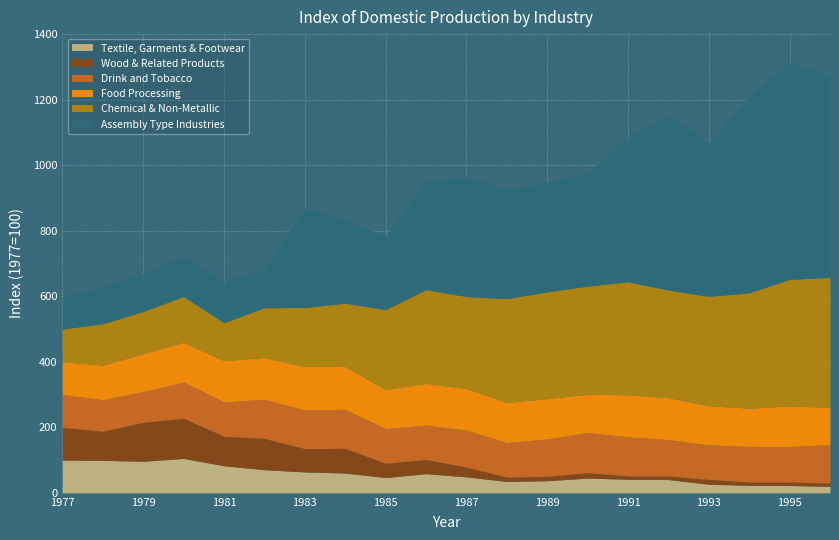

The Textile, Garments & Footwear series shows 38.9 at 1993. True or false?

False